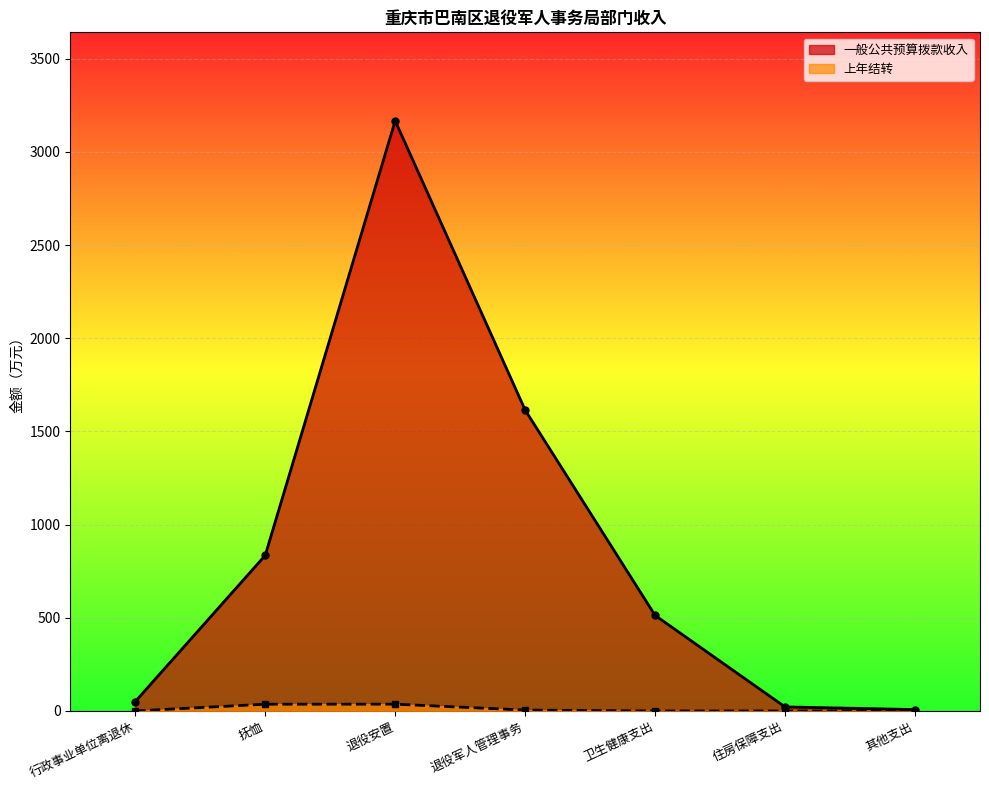

True or false: 一般公共预算拨款收入 has a value of 21.7 at 住房保障支出.

True